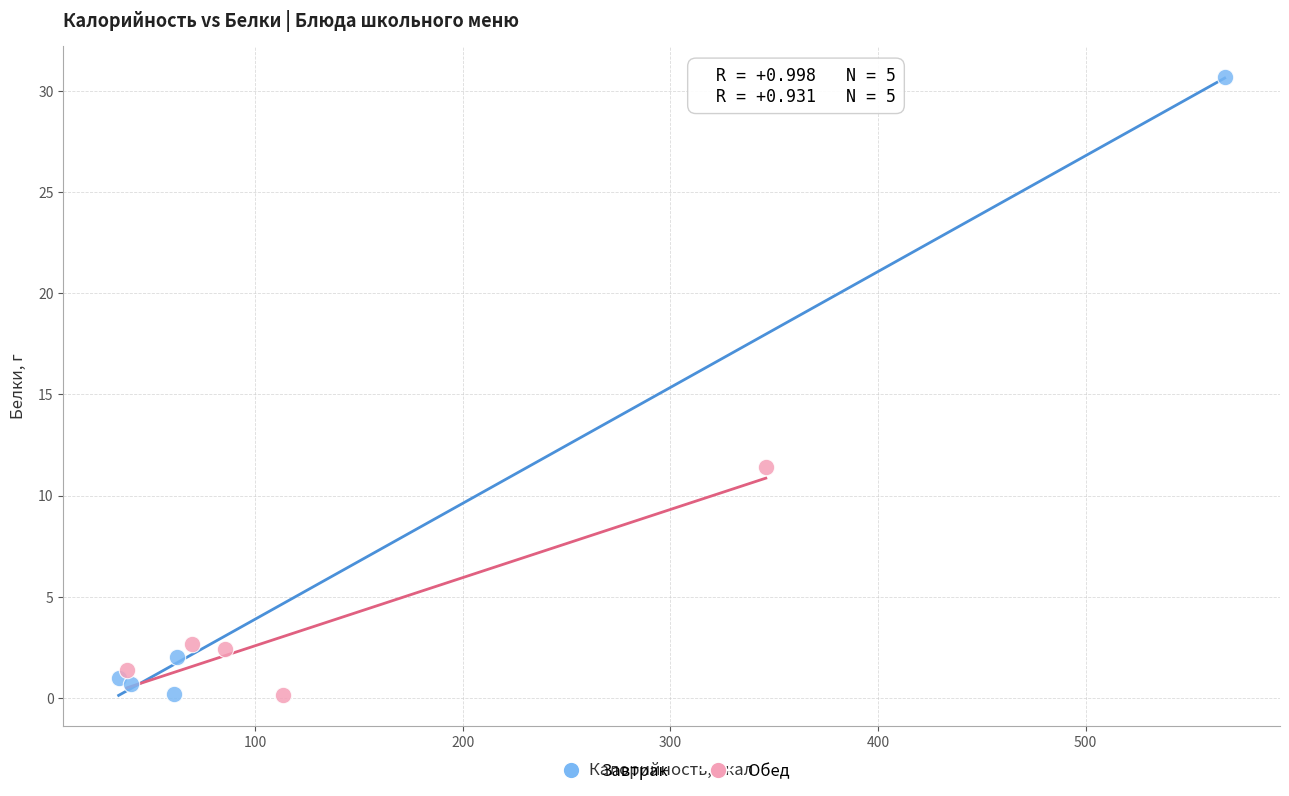

Which series reaches the maximum Y coordinate?

Завтрак